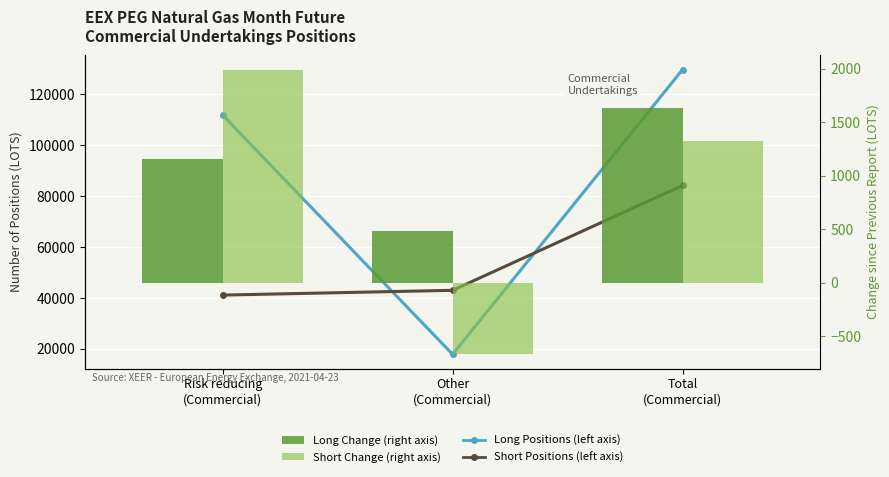

What is the label of the 3rd bar from the left?

Total
(Commercial)